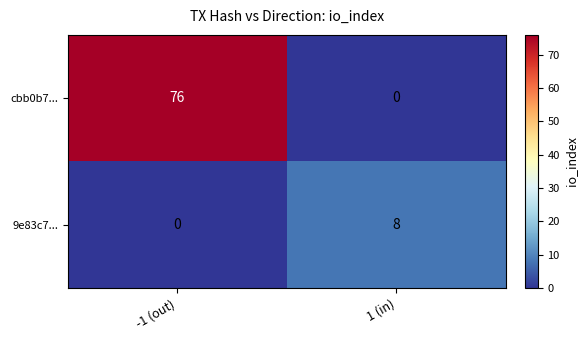

True or false: cbb0b7... has a value of 76 at -1 (out).

True